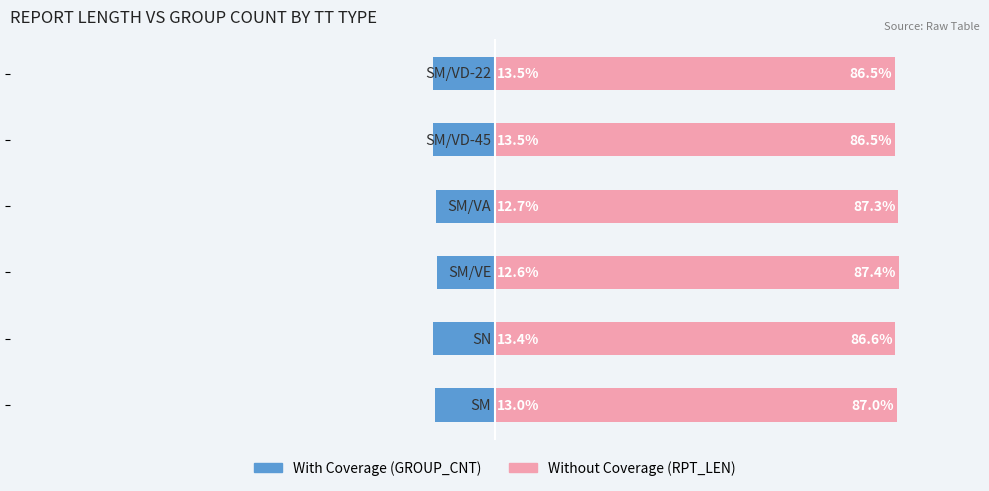

What is the value of the Without Coverage bar at the 5th from the left?

86.5